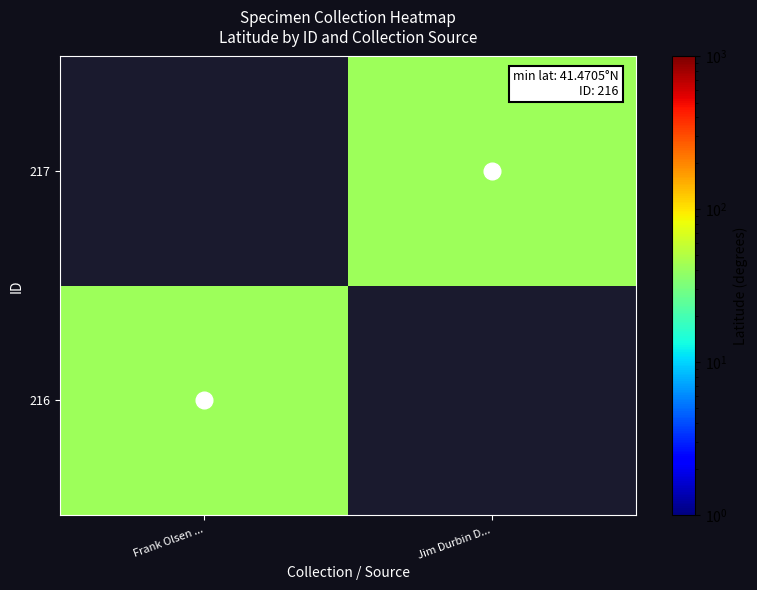

Which category has the highest value across all series?

Frank Olsen ...